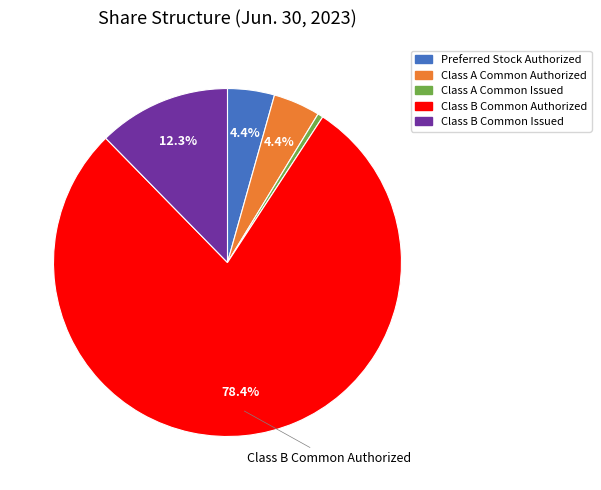

To the nearest percent, what is the difference between the Class A Common Issued and Class B Common Issued slice percentages?

12%